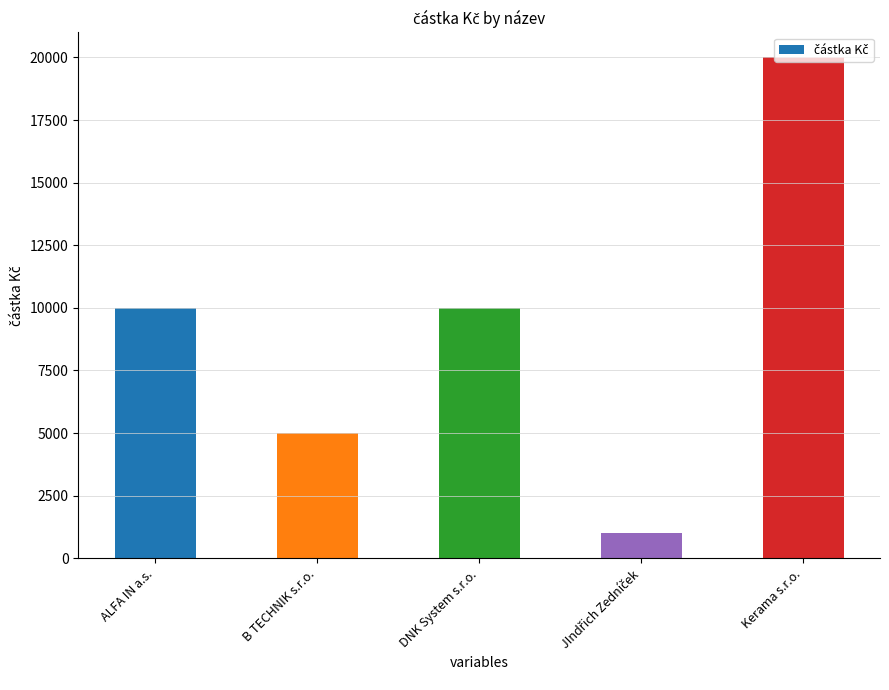

What is the value of the 2nd bar from the left?

5000